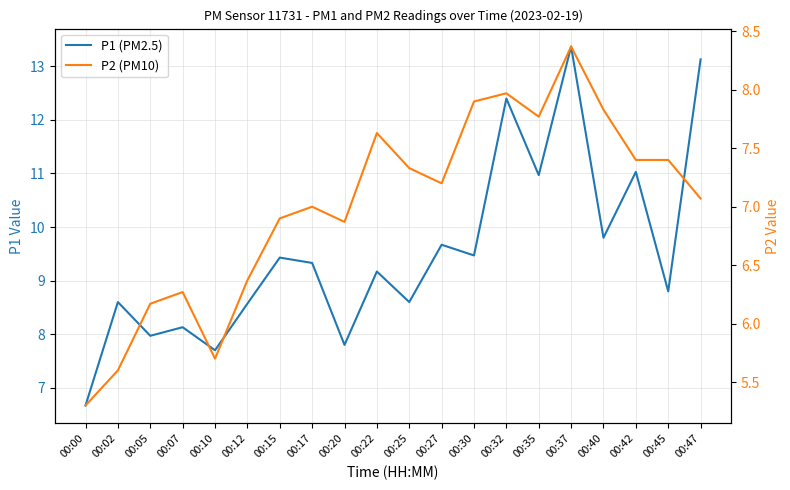

Which series has the widest spread of values?

P1 (PM2.5)